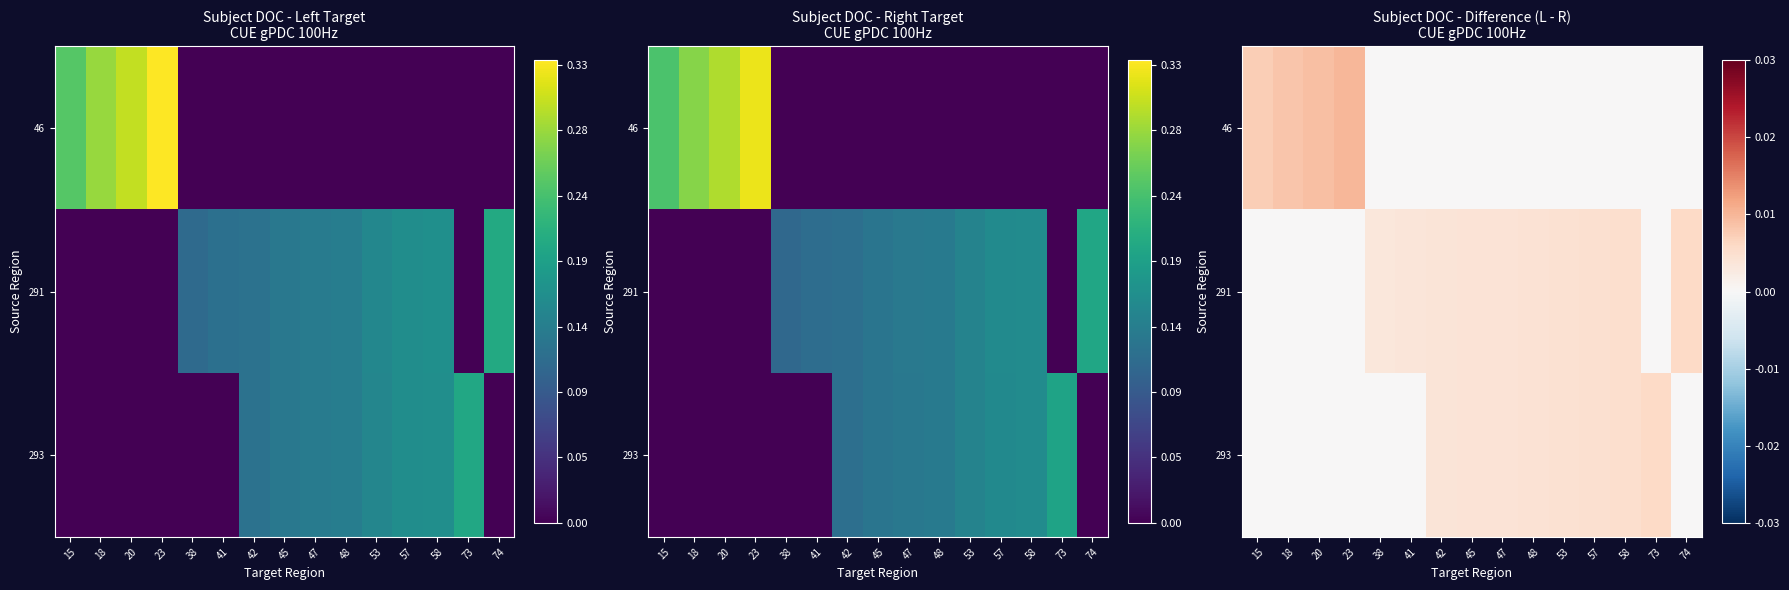

Between 48 and 23, which is larger?

23